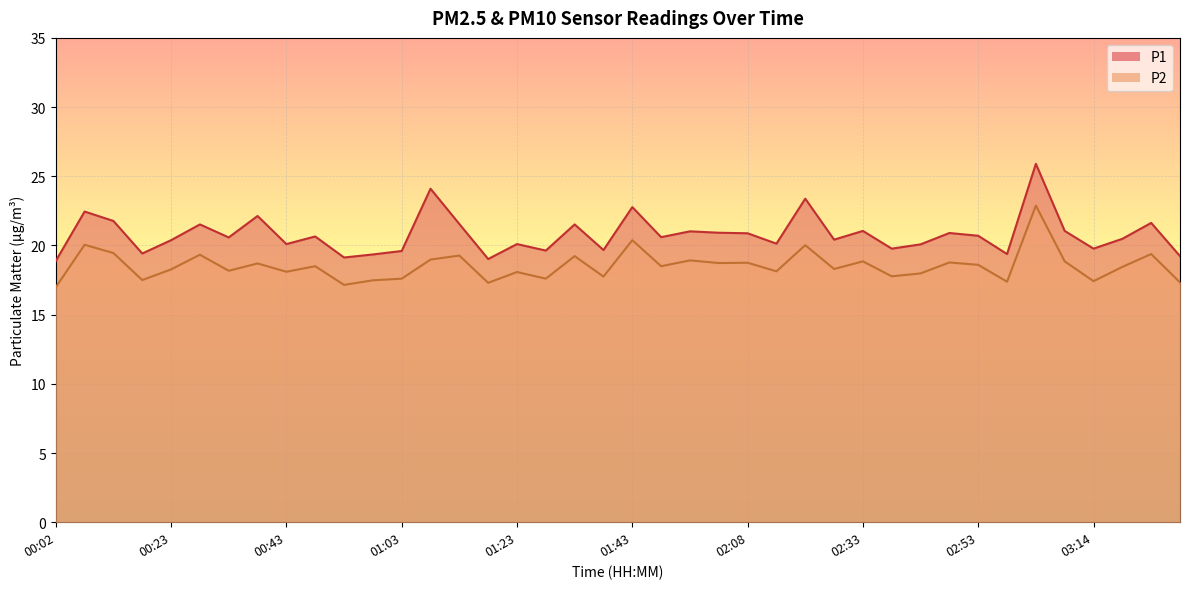

The P1 series shows 20.4 at 00:23. True or false?

True